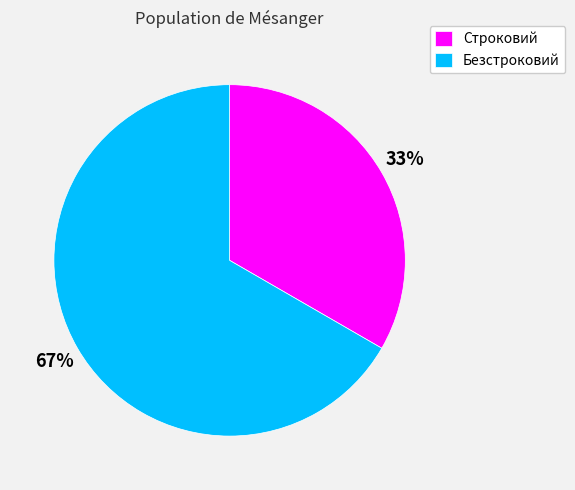

The Строковий slice represents 33% of the pie. True or false?

True